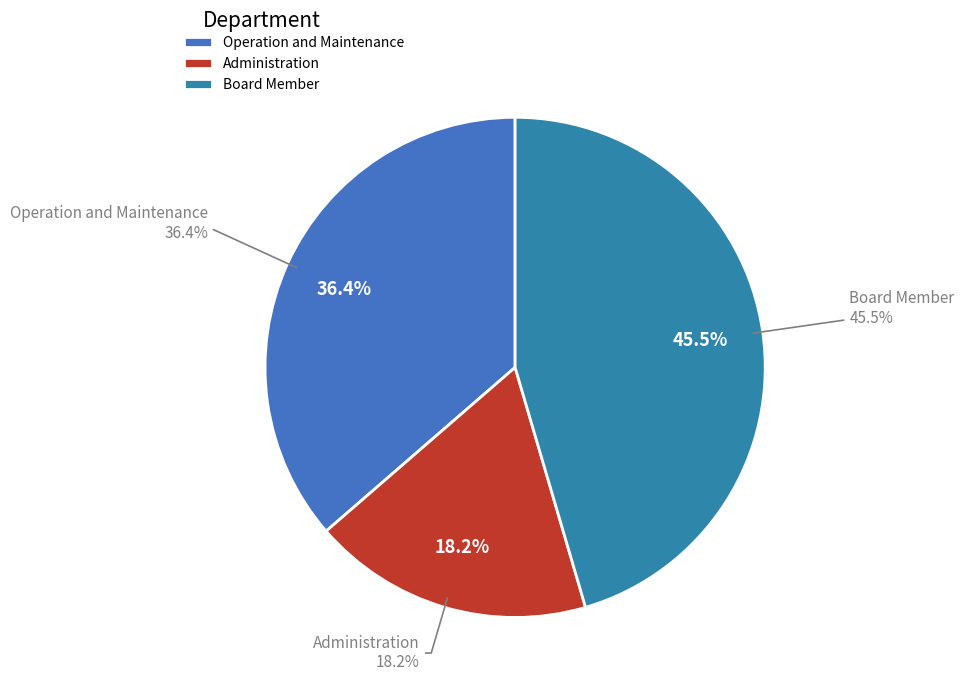

What percentage is the Board Member slice, to the nearest percent?

45%